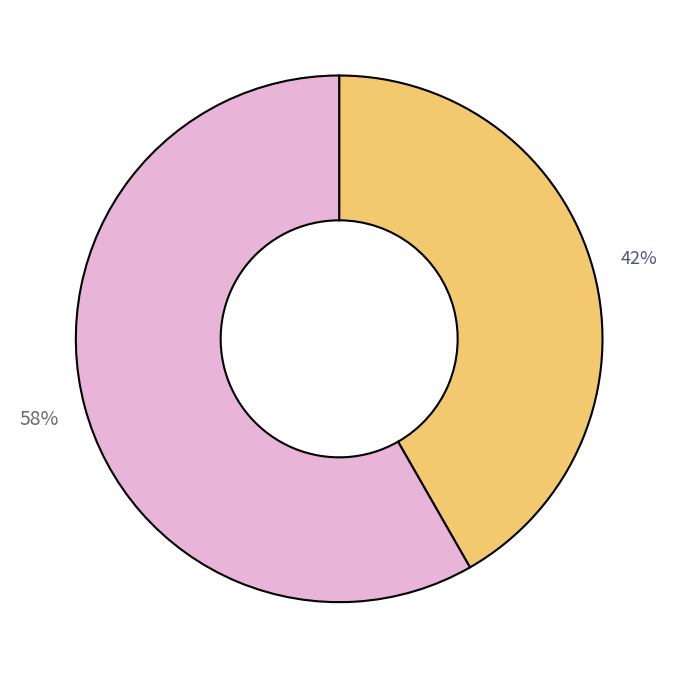

Is there a majority slice in this chart?

Yes